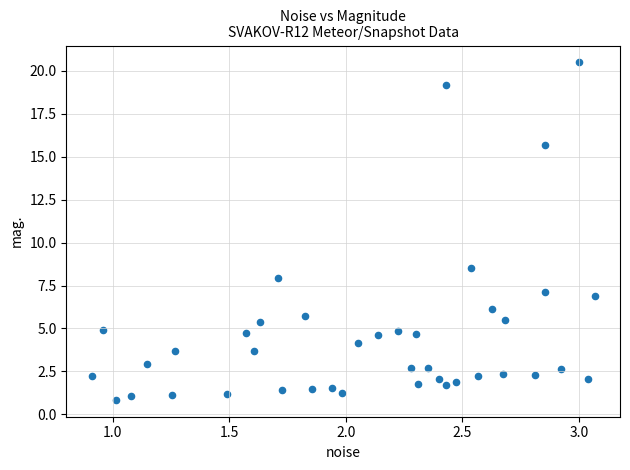

What is the range of X values (max minus min)?

2.2